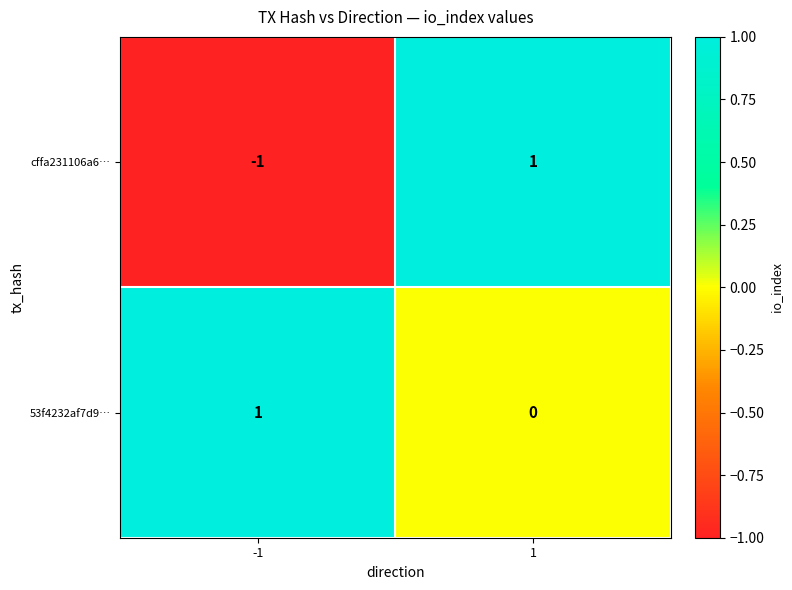

How many distinct data groups are displayed?

2